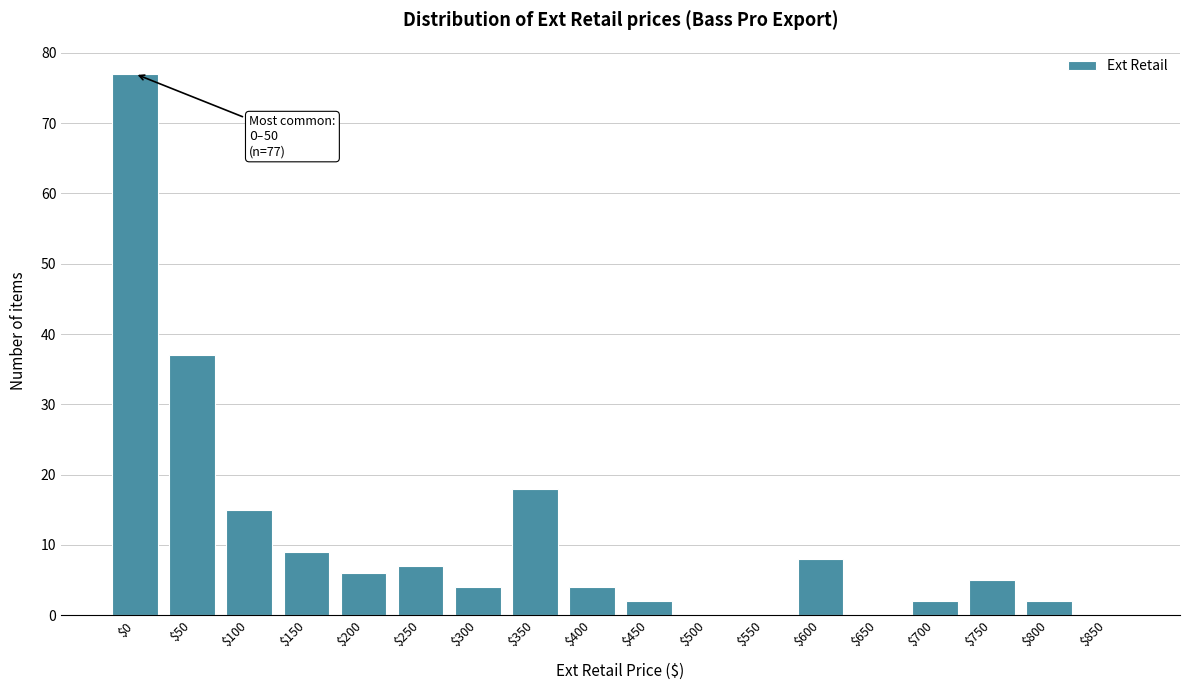

What is the maximum value shown in the chart?

77